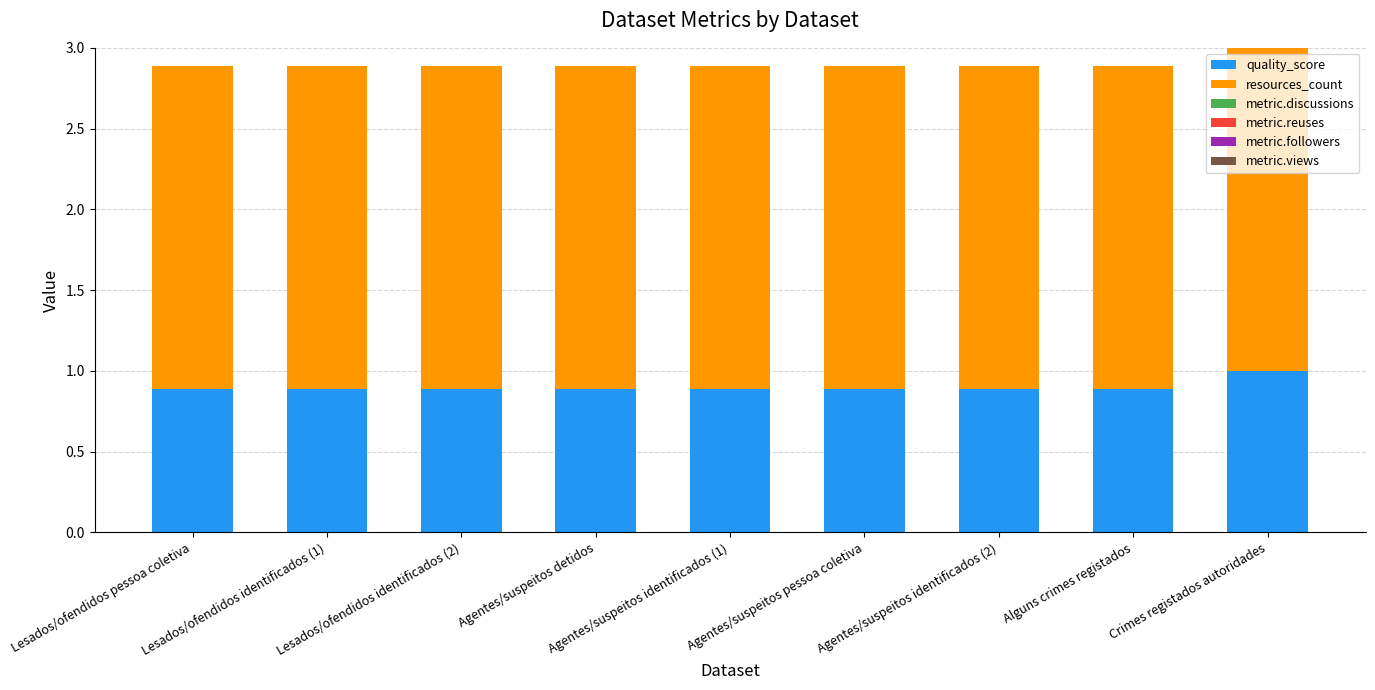

How many distinct data groups are displayed?

2